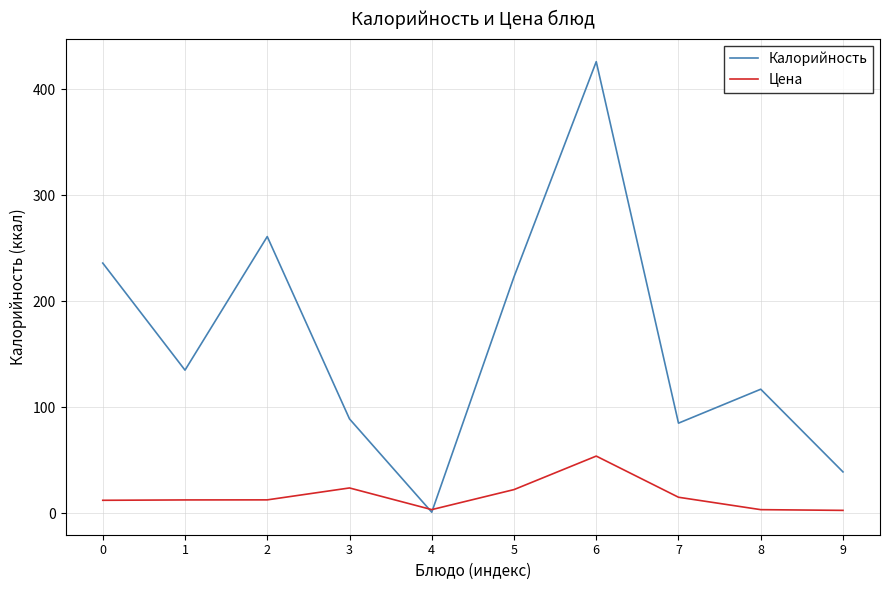

How many values in the Цена series are below 12?

3